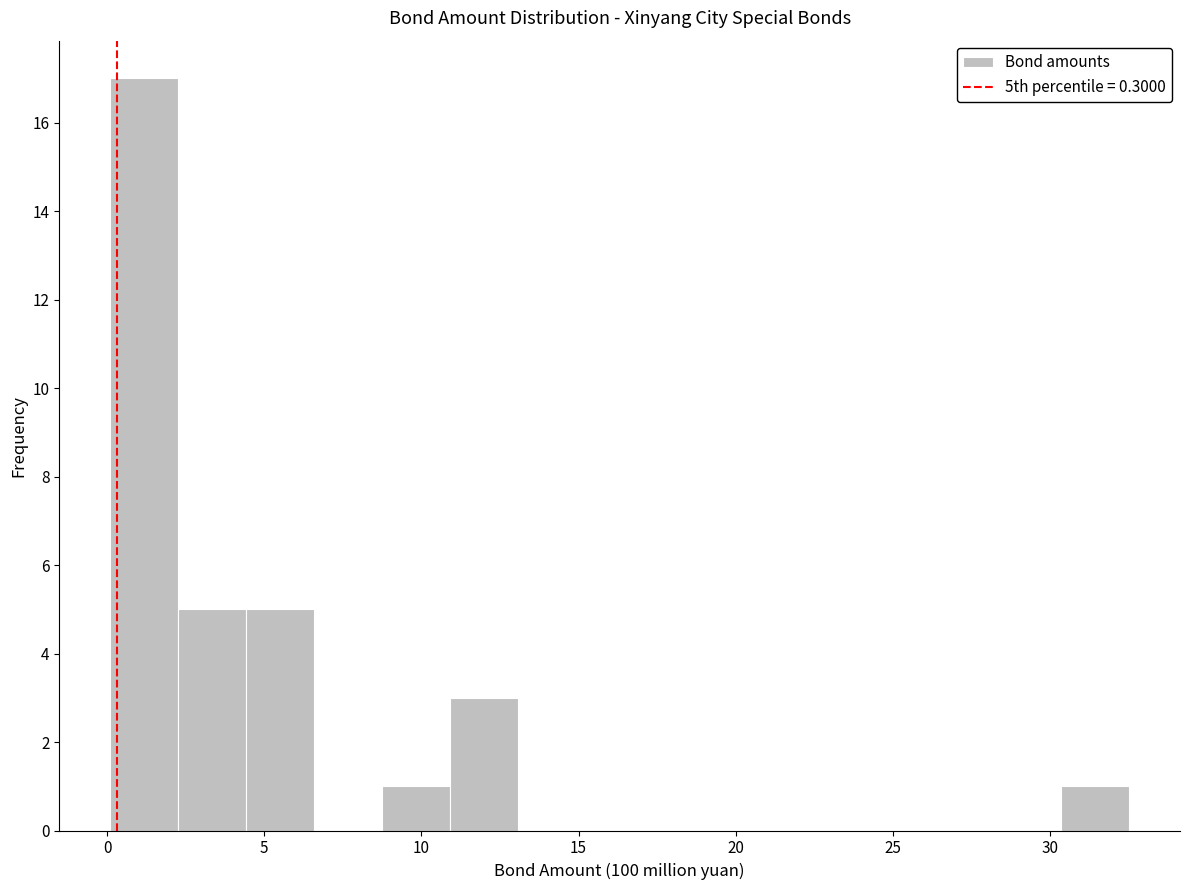

Reading left to right, list every bar in this chart as the range it spans on the x-axis followed by its height. Neither the bar edges nor the heights are printed on the chart, so give them approximately, as read against the axes.

0.0 to 2.5: 17
2.5 to 4.5: 5
4.5 to 6.5: 5
6.5 to 8.5: 0
8.5 to 11.0: 1
11.0 to 13.0: 3
13.0 to 15.0: 0
15.0 to 17.5: 0
17.5 to 19.5: 0
19.5 to 21.5: 0
21.5 to 24.0: 0
24.0 to 26.0: 0
26.0 to 28.0: 0
28.0 to 30.5: 0
30.5 to 32.5: 1